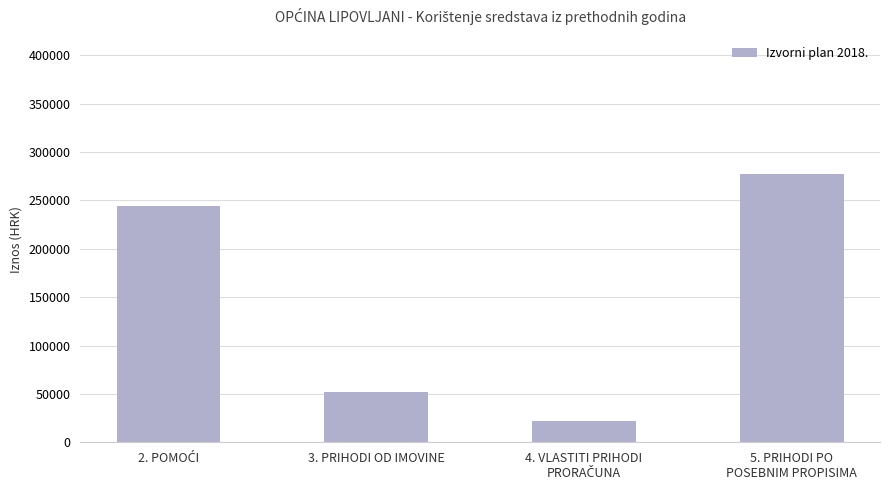

What is the greatest value displayed?

277054